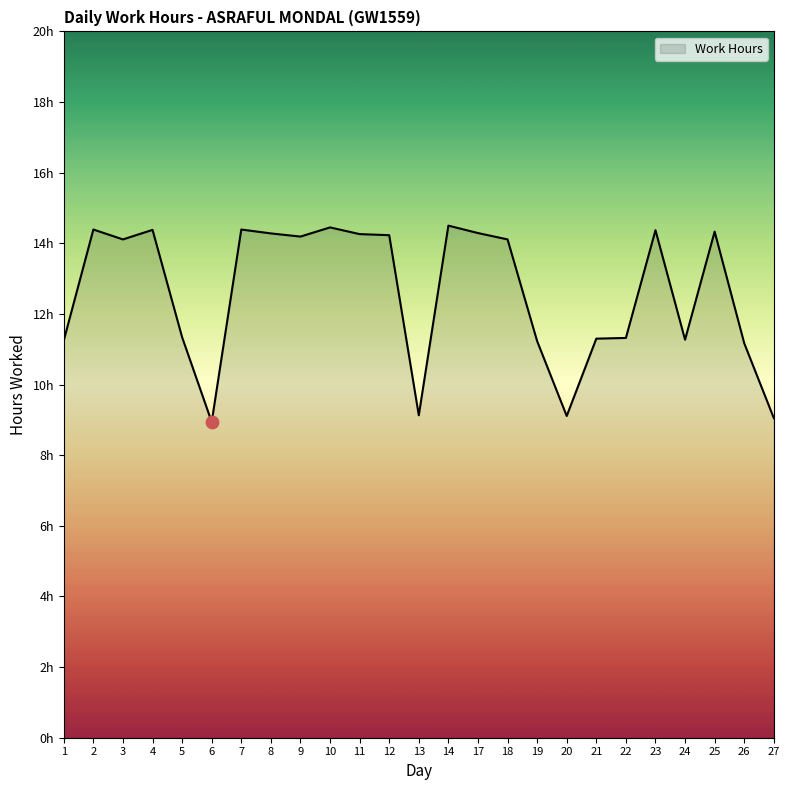

Does the chart have visible grid lines?

No